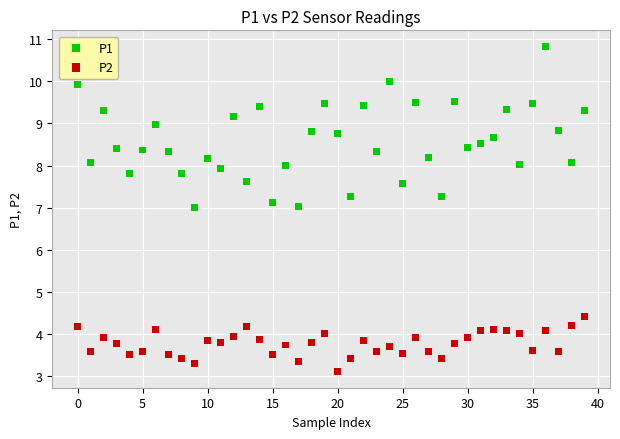

Which series reaches the maximum Y coordinate?

P1